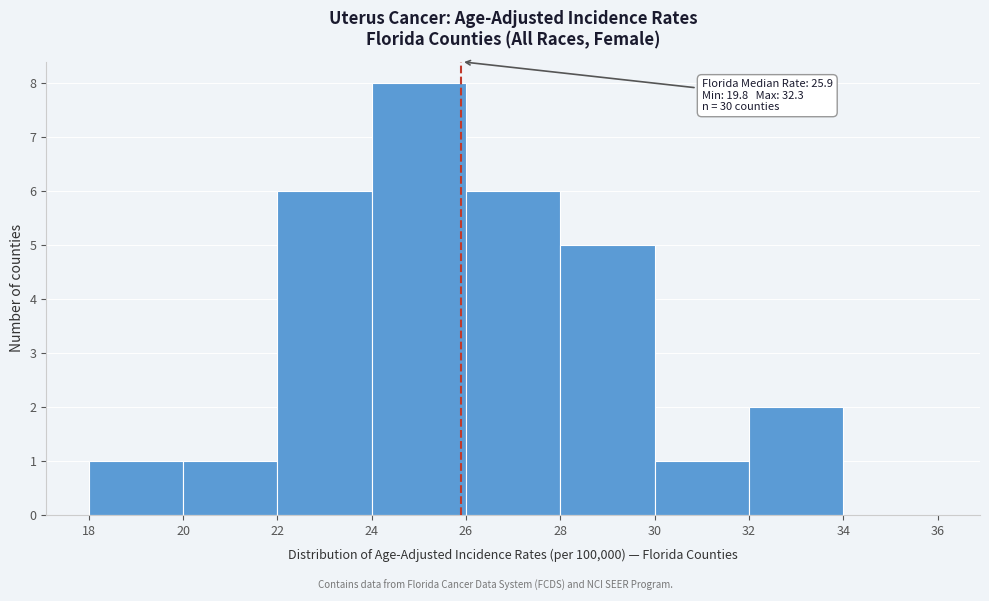

Over which range of the x-axis is the bar tallest?

24 to 26